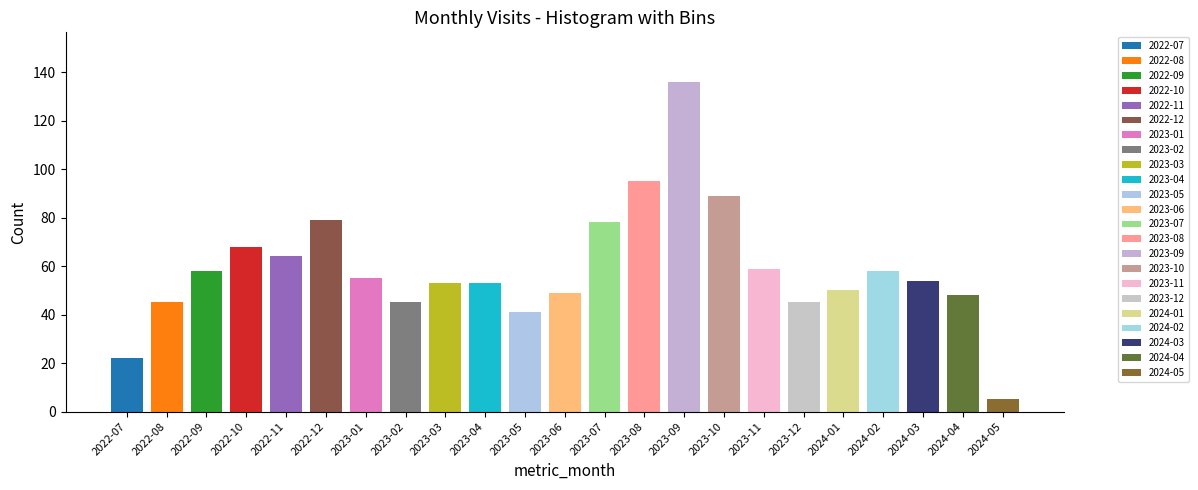

The chart shows a value of 45 at 2023-12. True or false?

True